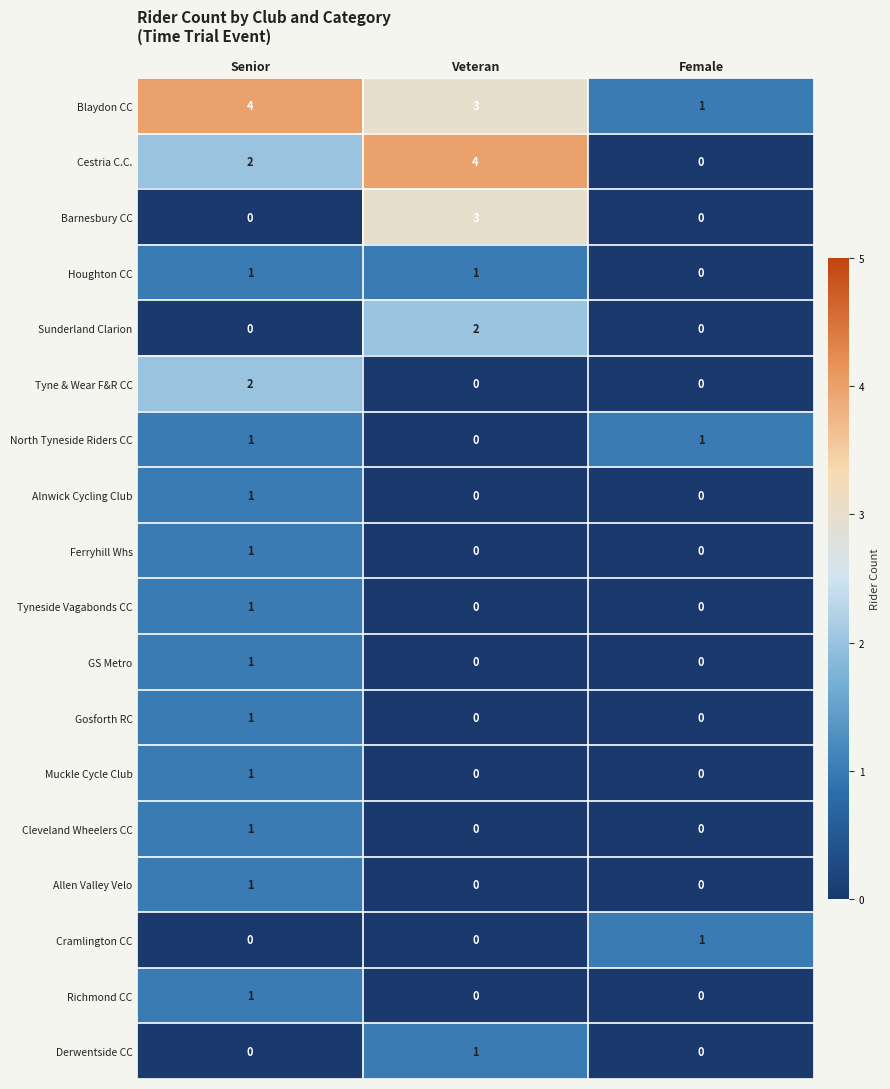

How many Blaydon CC values are between 1 and 4?

3